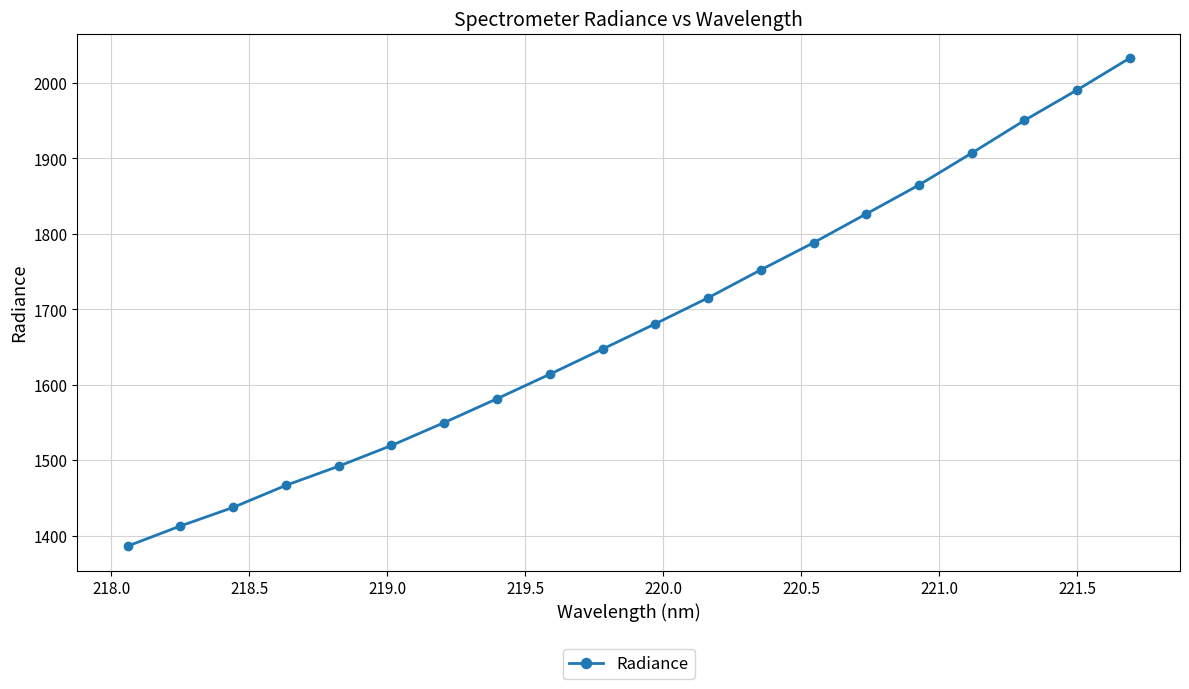

True or false: the data has more than 0 interior local peaks.

False